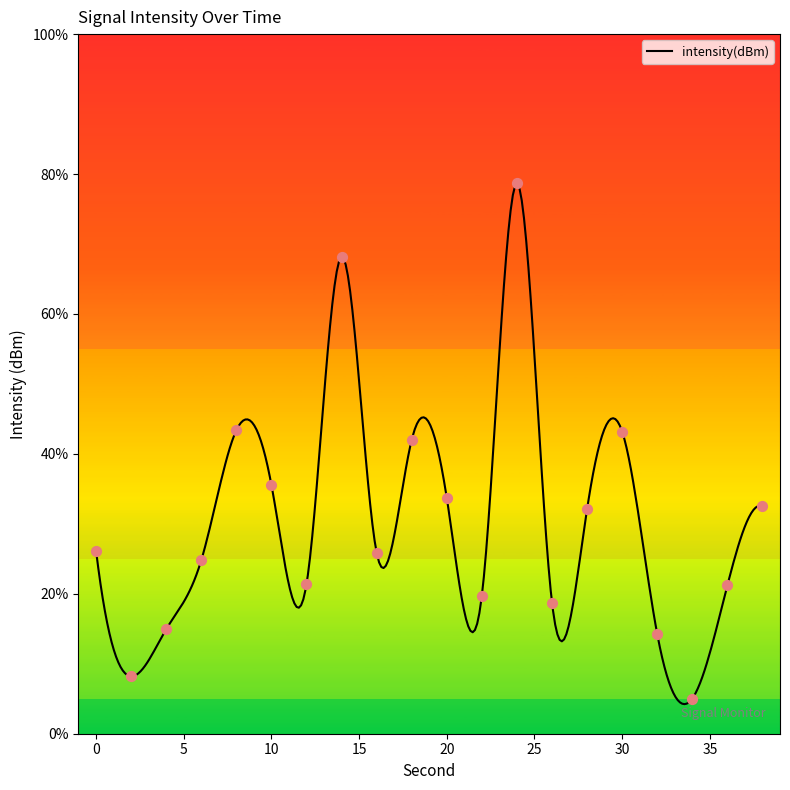

Approximately how many times larger is the value at 6 compared to 30?

0.6